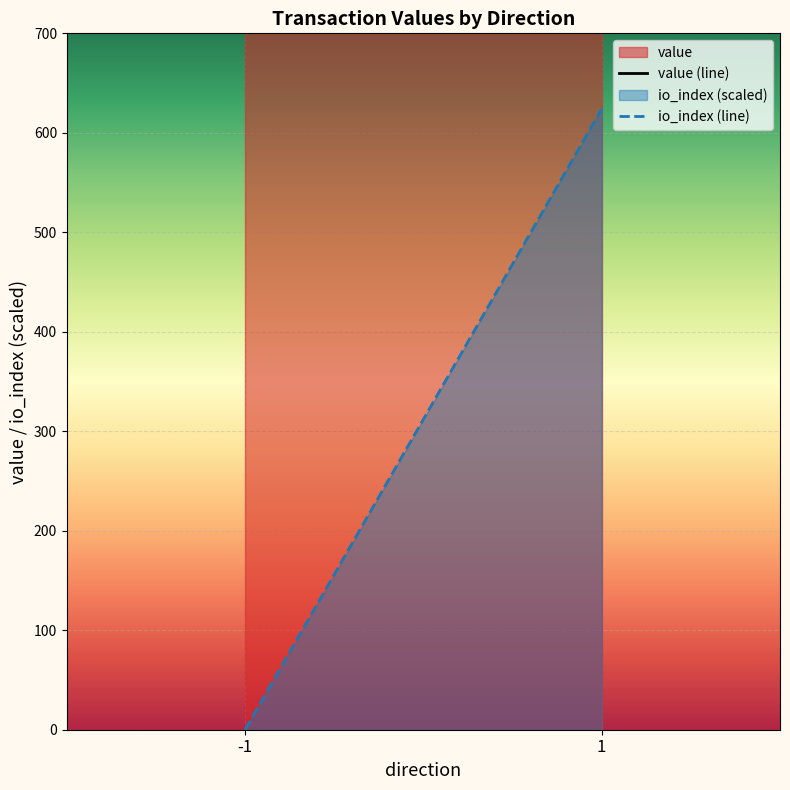

What is the total value across all series at -1?

3121.4